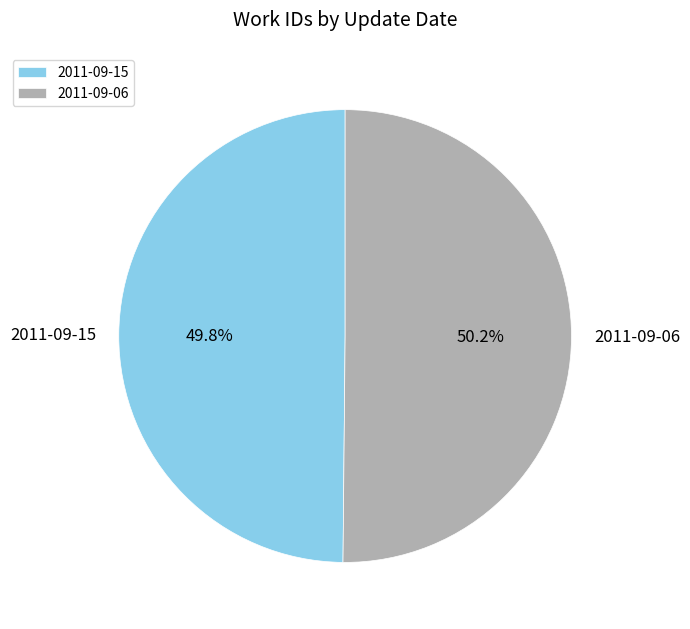

Does any single category account for the majority?

Yes